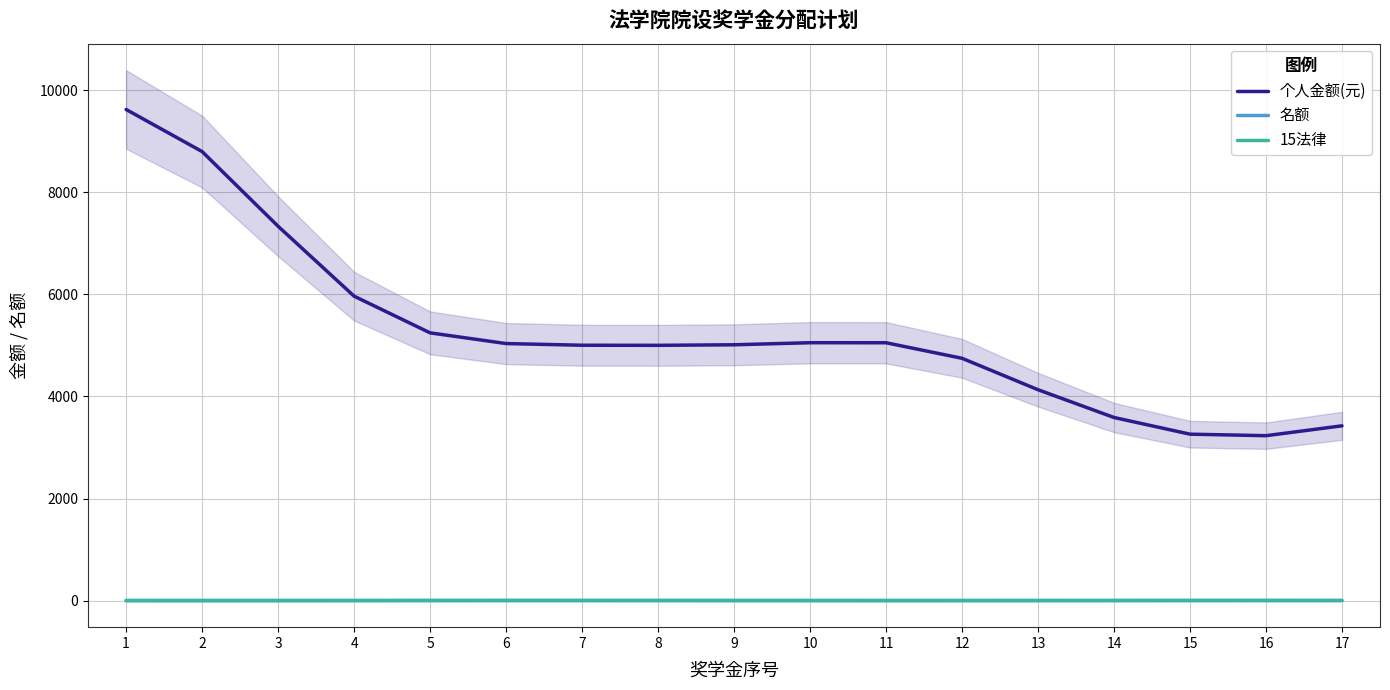

The value of 15法律 at 16 is 0.9. True or false?

True